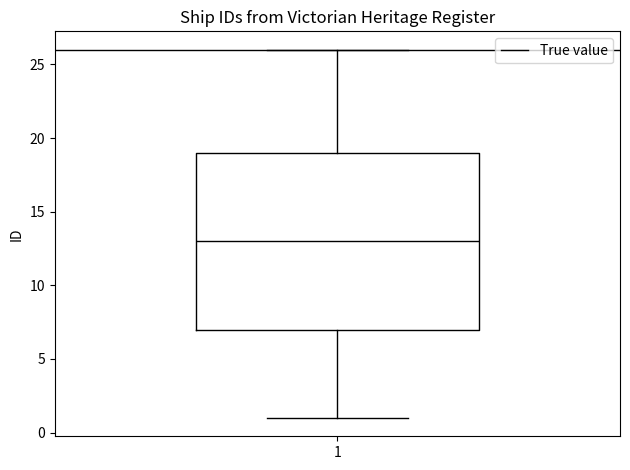

Transcribe this box plot: give where the median line is, the range the box spans, and where the two whiskers end, as read against the y-axis. The values are not printed on the chart, so give them approximately, as read against the axis.

median 13, box 7 to 19, whiskers 1 to 26